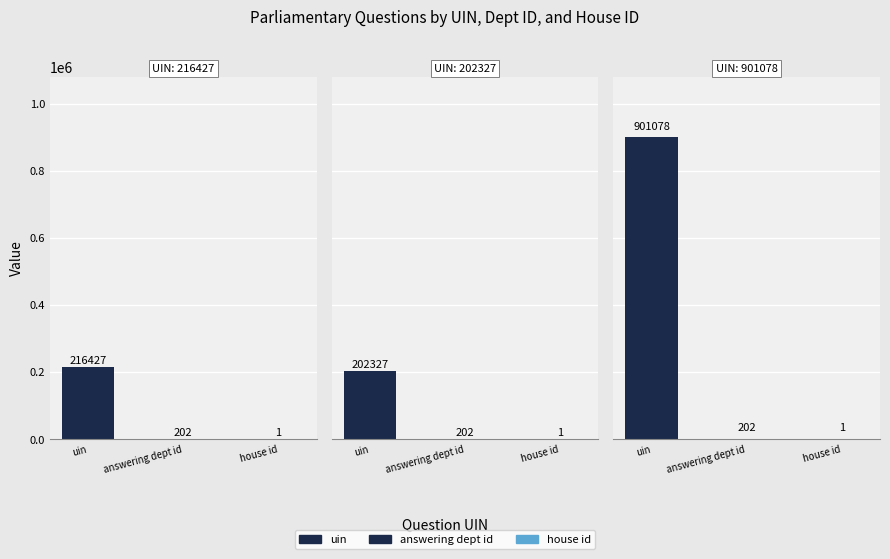

Rank the series at 901078 from lowest to highest value.

house id, answering dept id, uin